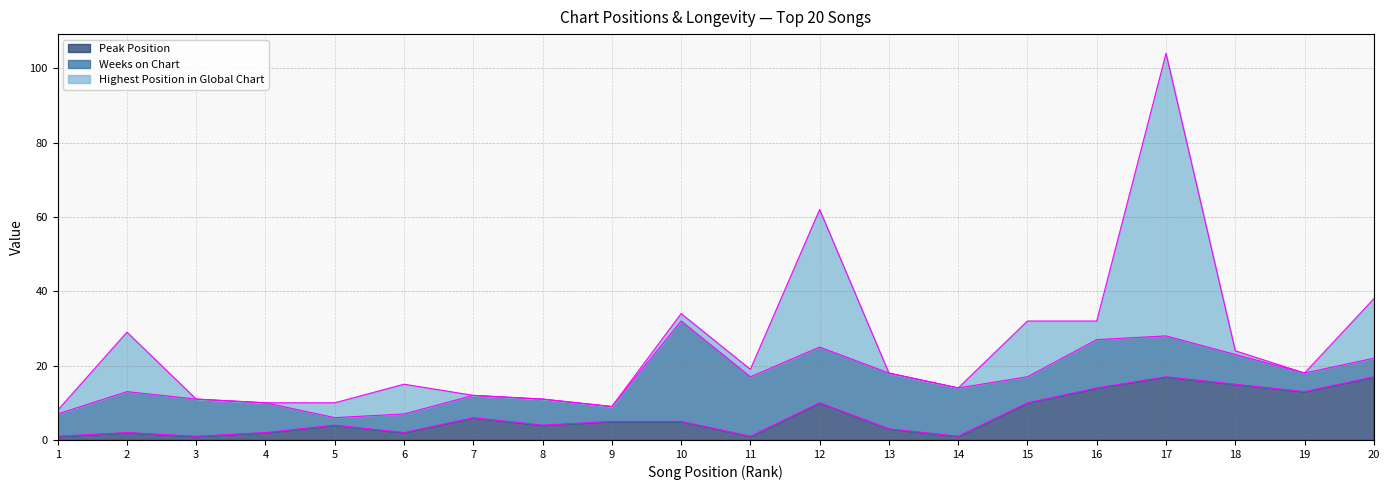

What are all the series names shown in the legend?

Peak Position, Weeks on Chart, Highest Position in Global Chart